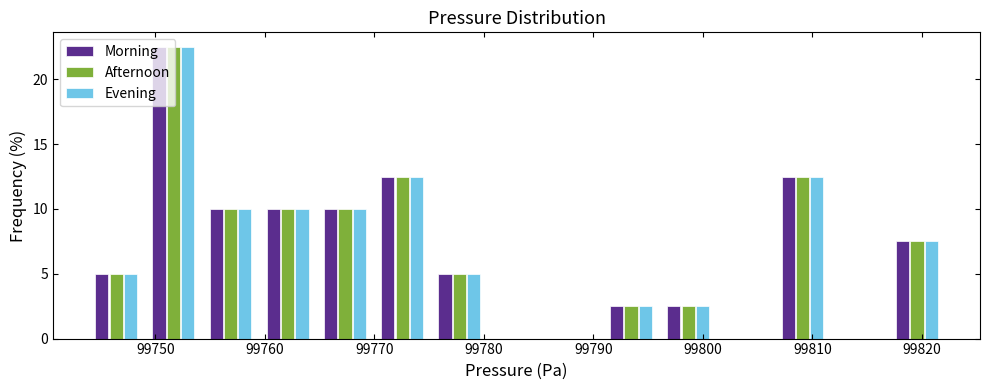

In the Afternoon series, which range on the x-axis has the tallest bar?

99749 to 99754